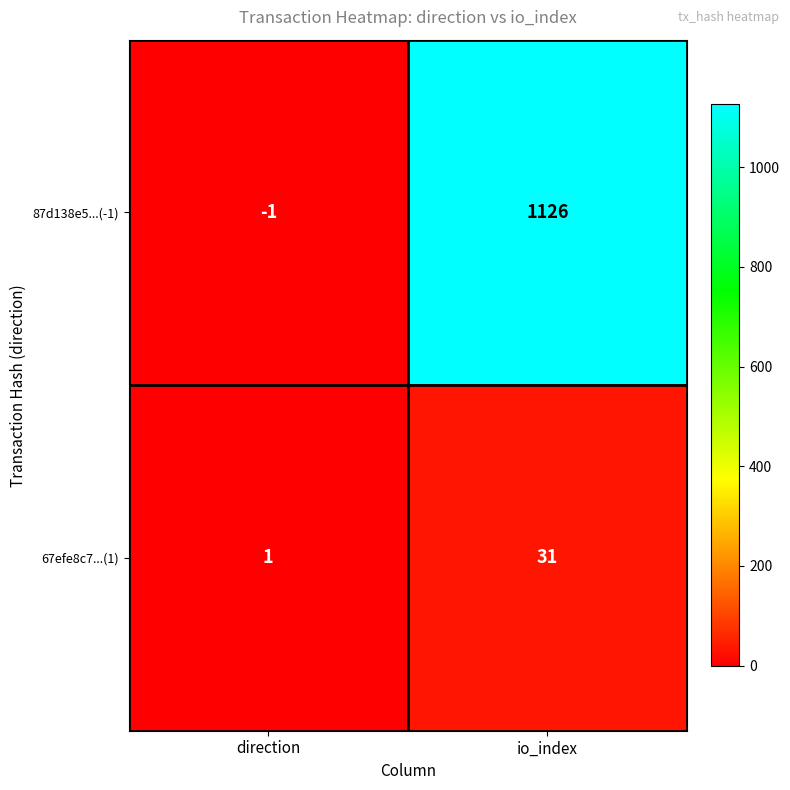

Which series changed the most between direction and io_index?

87d138e5...(-1)